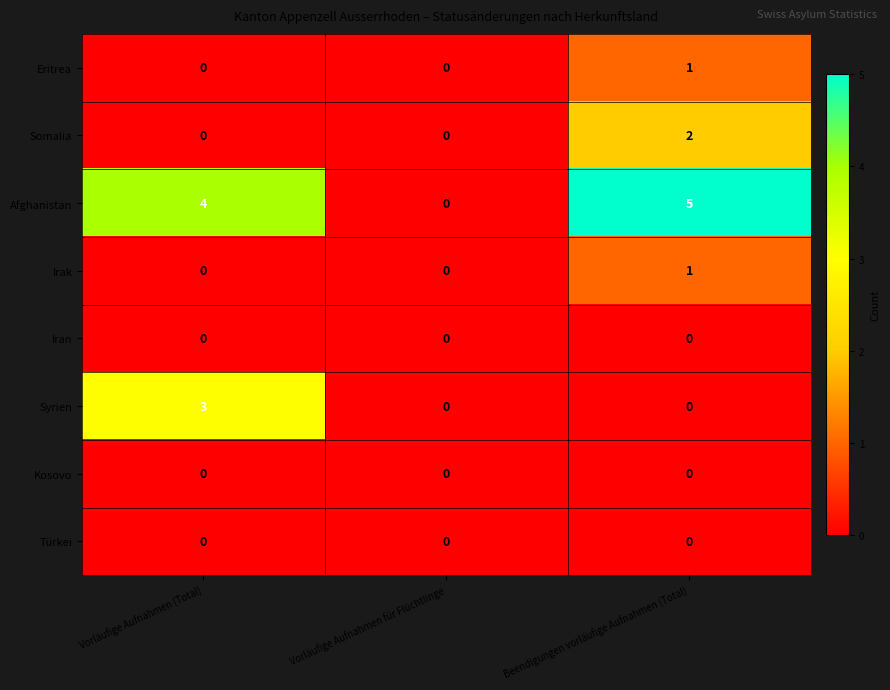

What is the sum of the Afghanistan values at Vorläufige Aufnahmen (Total) and Beendigungen vorläufige Aufnahmen (Total)?

9